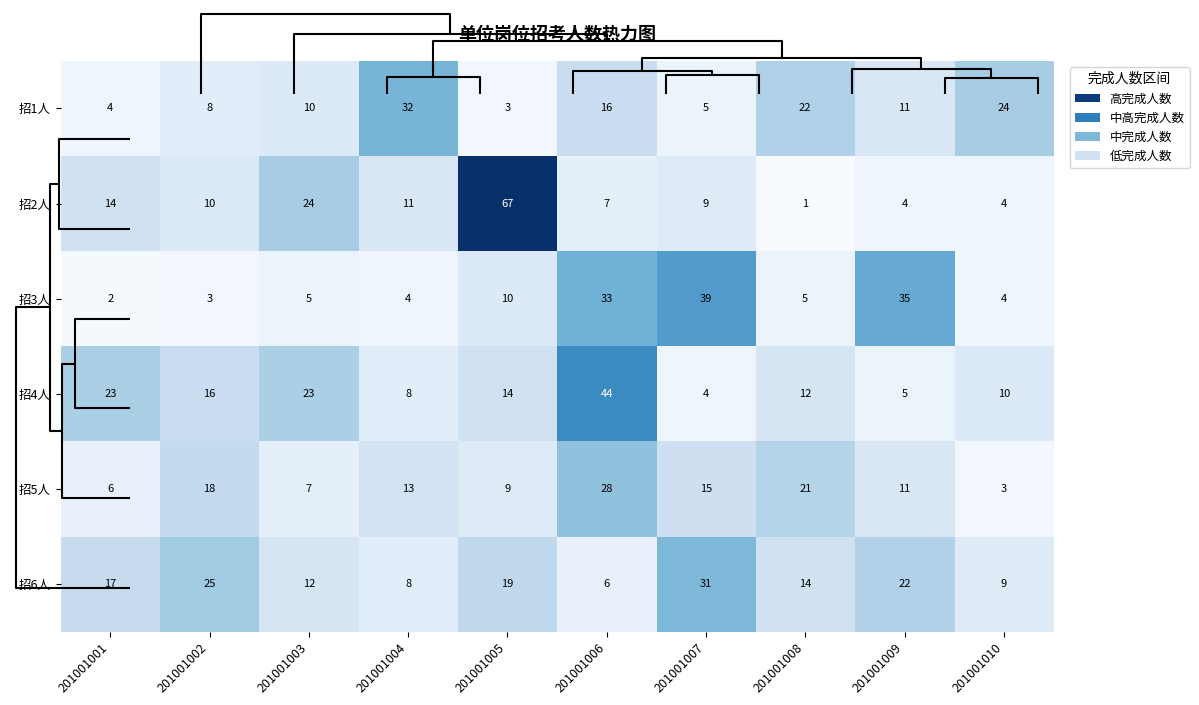

At how many categories does at least one series exceed 6?

10